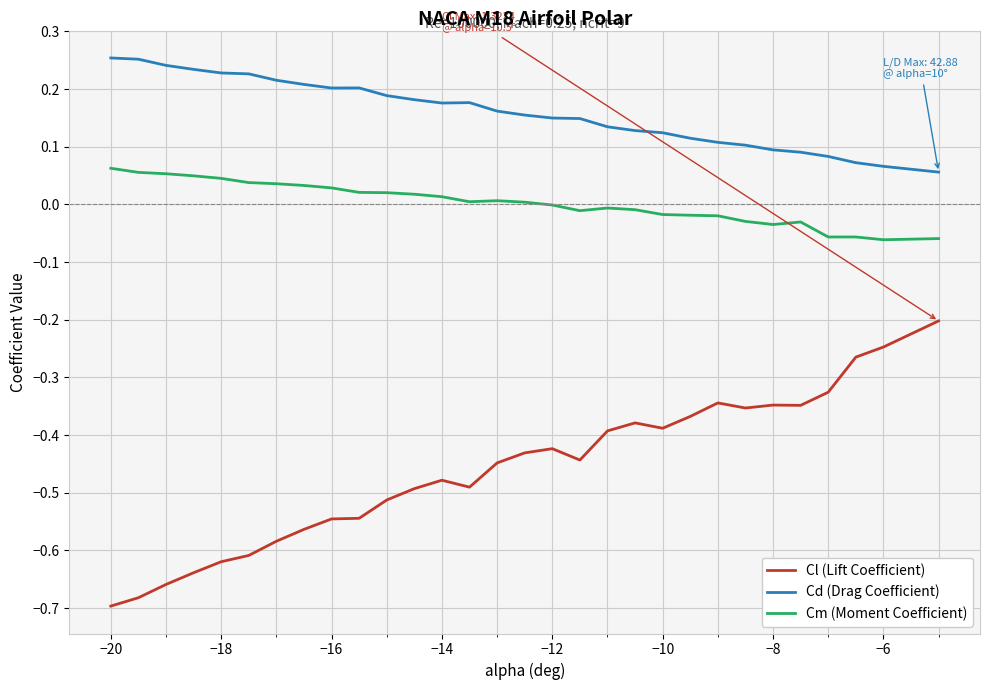

Which series has the largest range (max minus min)?

Cl (Lift Coefficient)